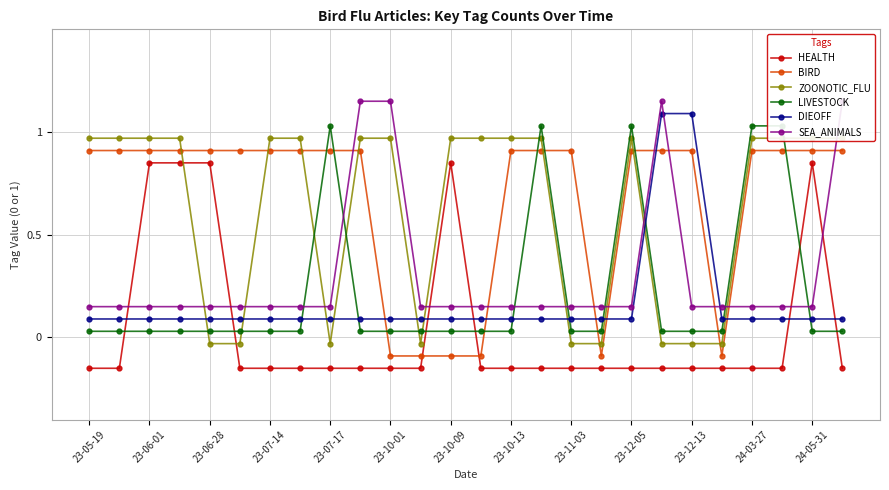

True or false: HEALTH has more than 0 interior local peaks.

True